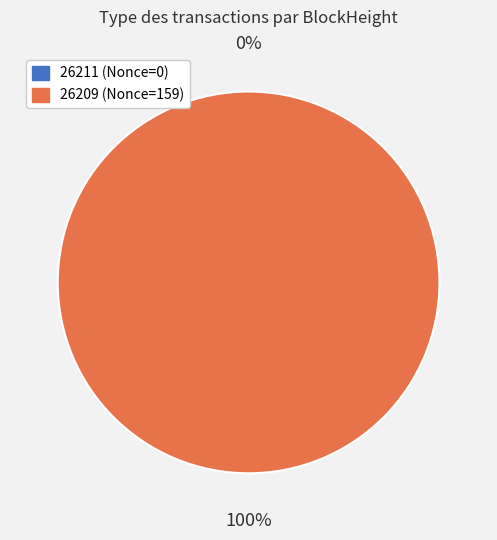

Count the number of slices in the pie.

2